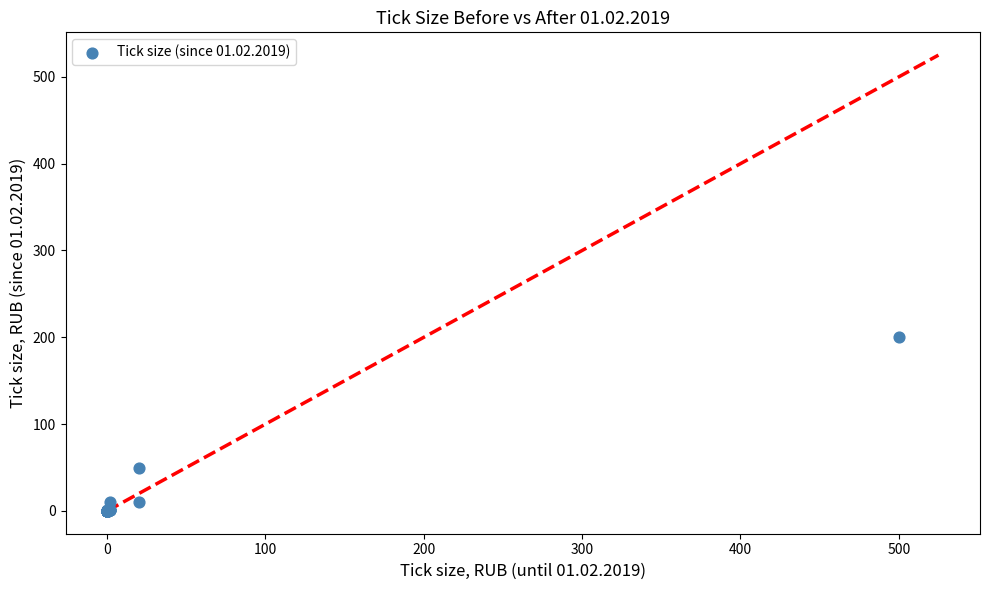

What Y value in the scatter plot is closest to 100?

50.0